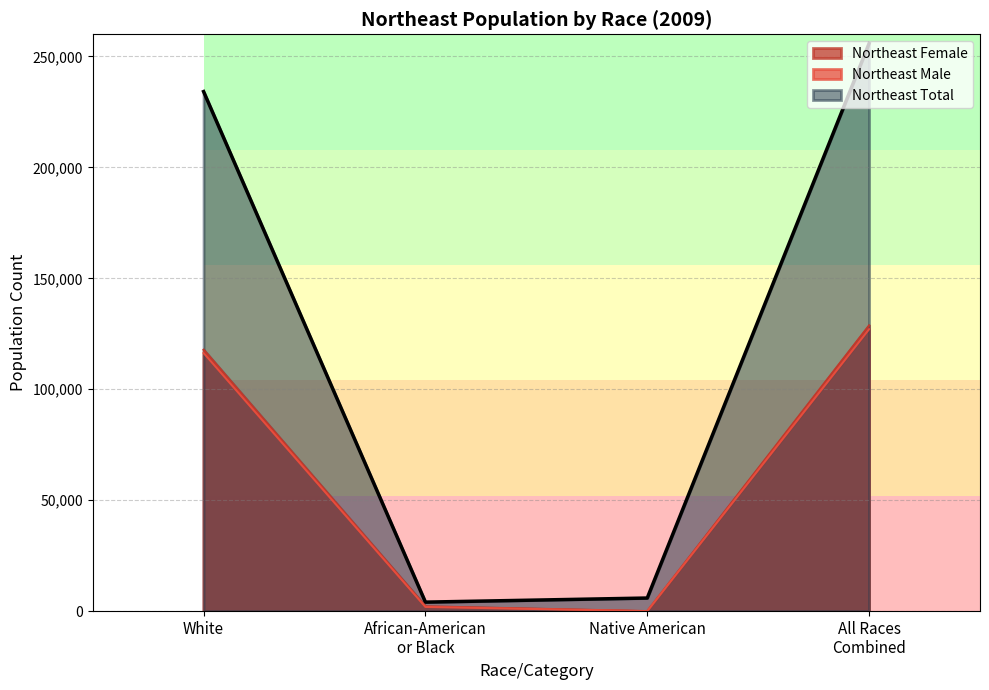

At how many categories does at least one series exceed 163743?

2